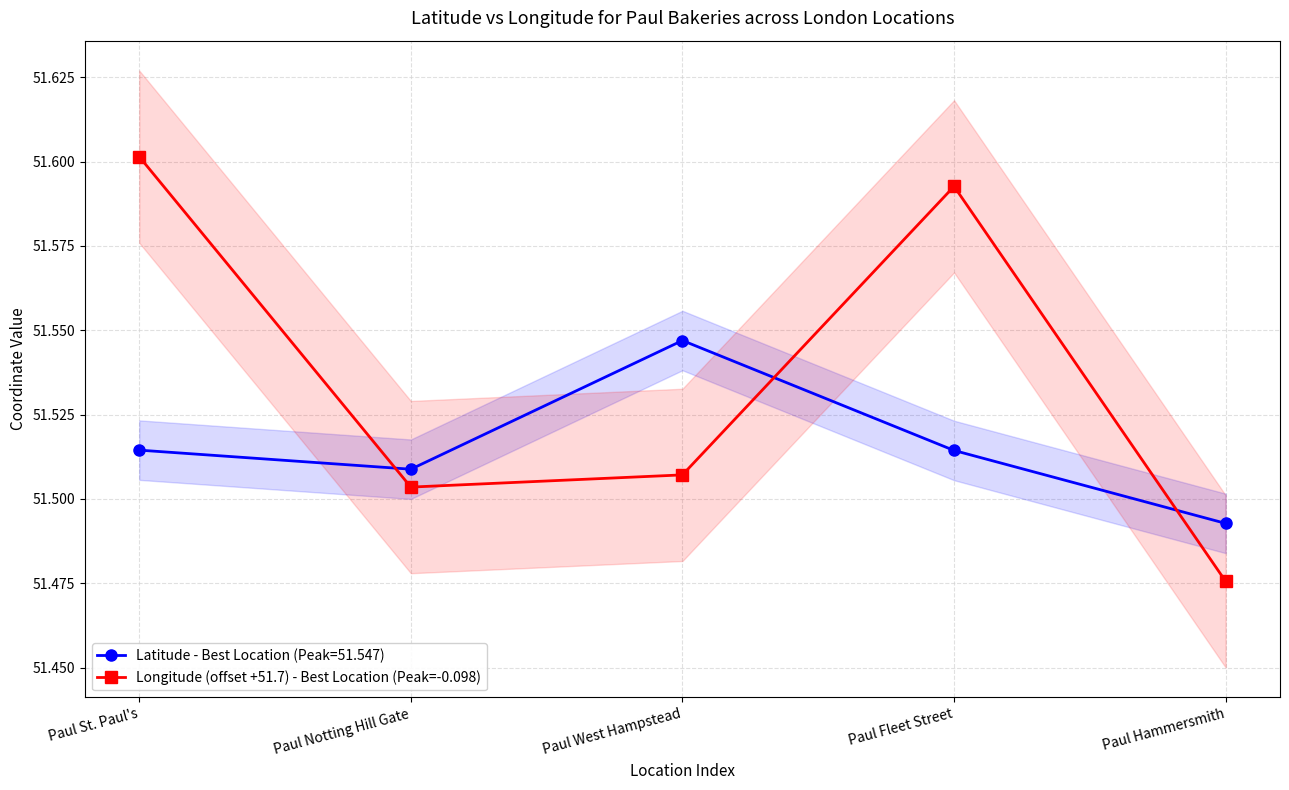

At which label is the value closest to 51?

Paul Hammersmith